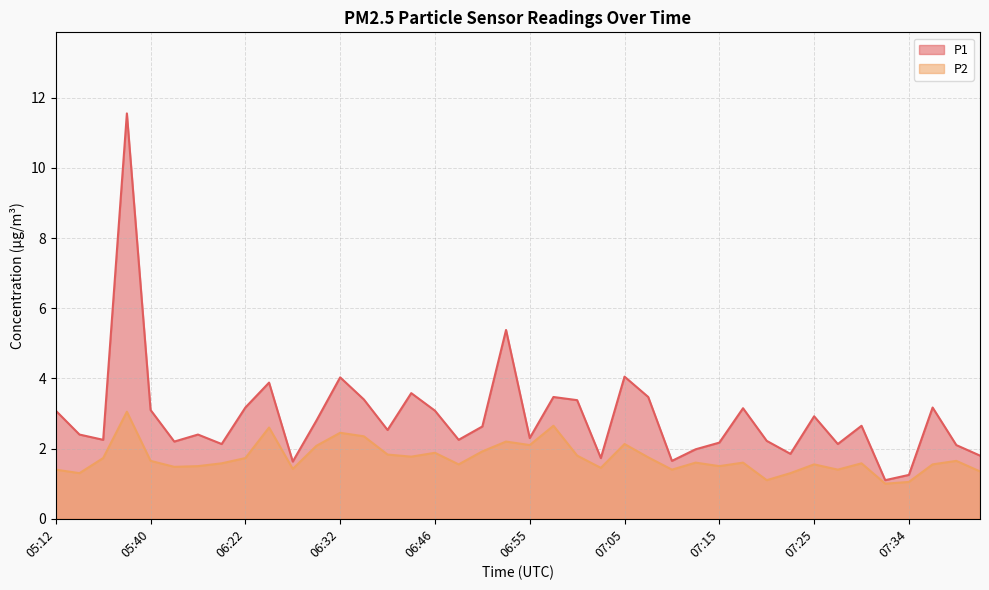

What value does the P2 series have at 05:40?

1.6